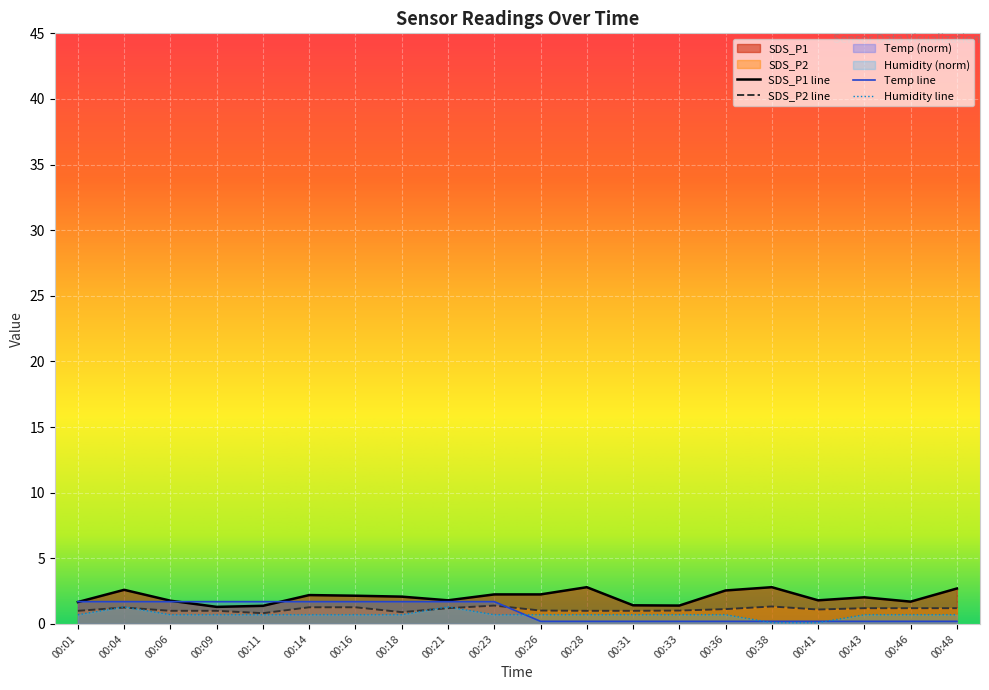

What is the total value across all series at 00:23?

6.1